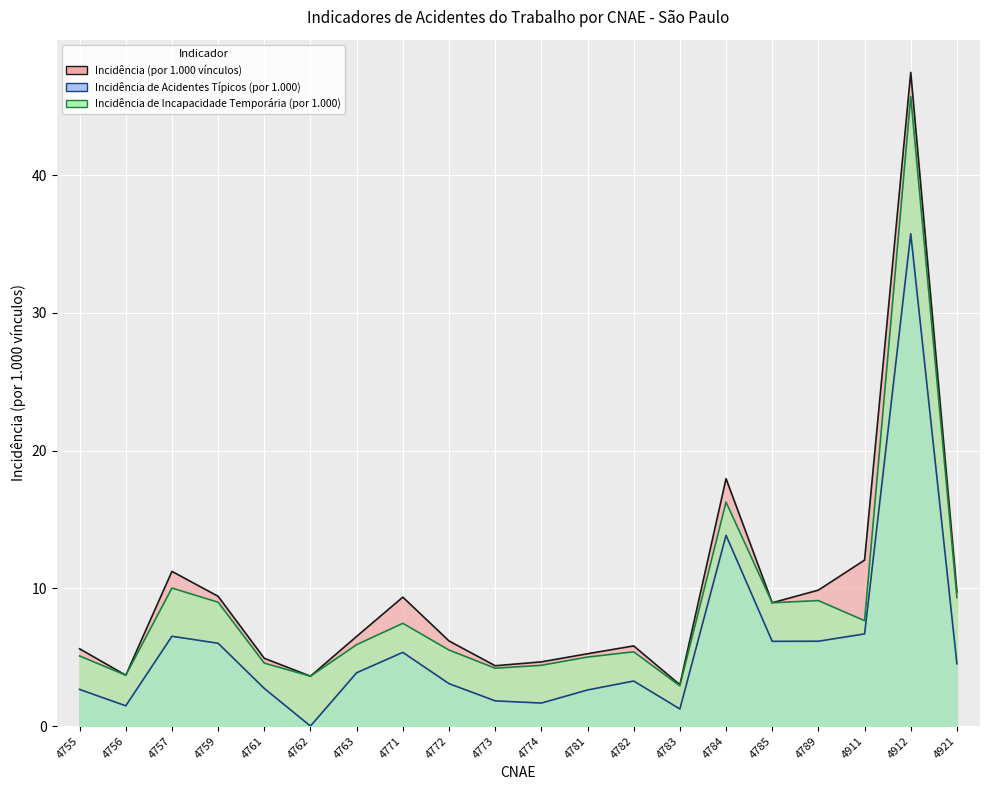

Where is the first local maximum for Incidência (por 1.000 vínculos)?

4757